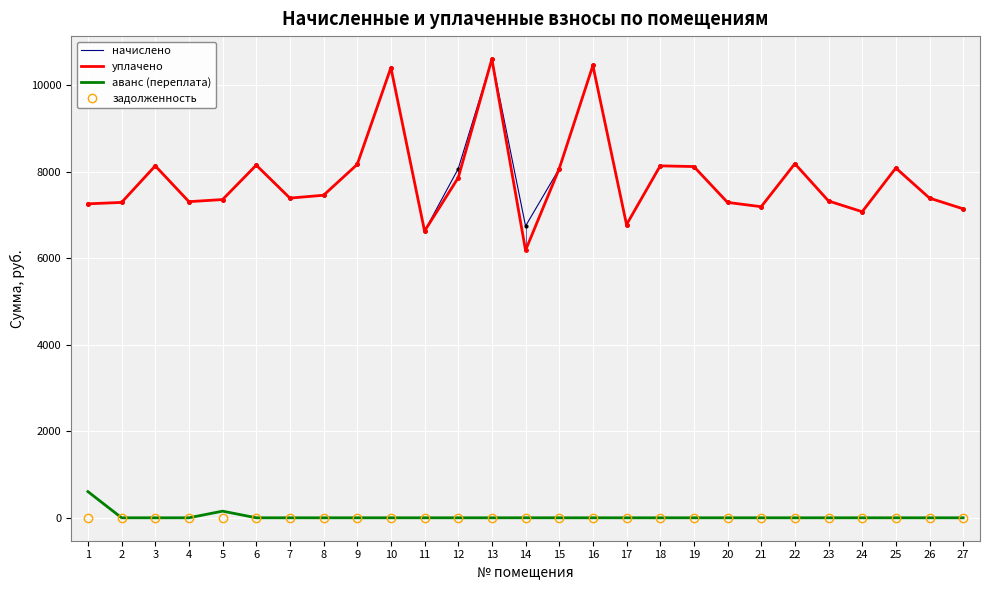

How many interior local valleys does the уплачено series have?

7